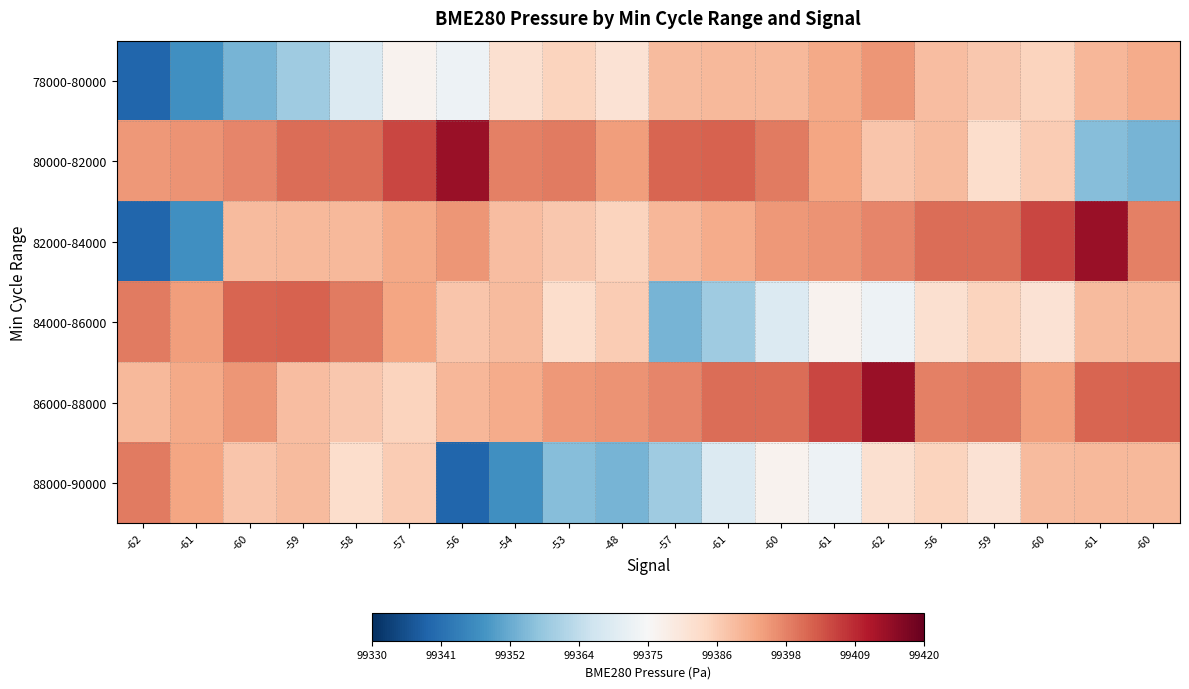

Which category has the lowest value across all series?

-62